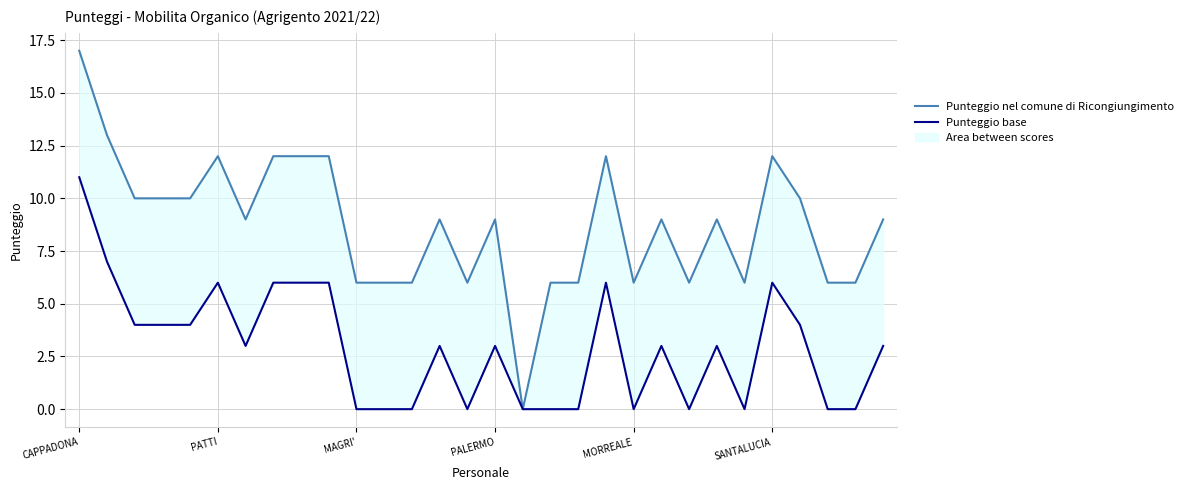

In Punteggio base, how many points are lower than both neighbors (excluding endpoints)?

5